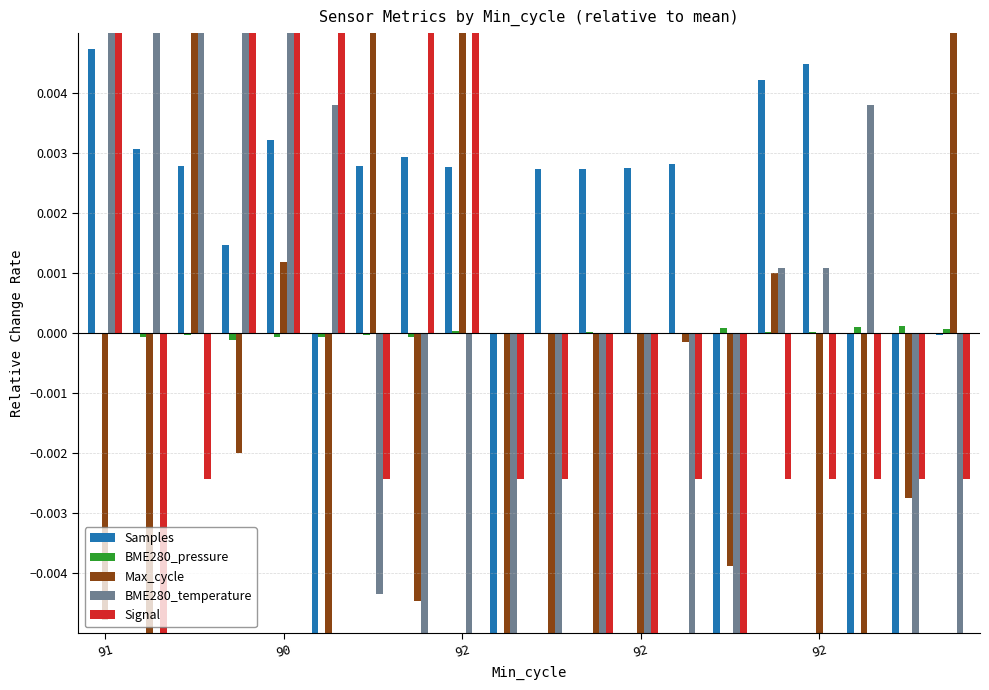

True or false: BME280_temperature has a value of -0.0 at 10.

False